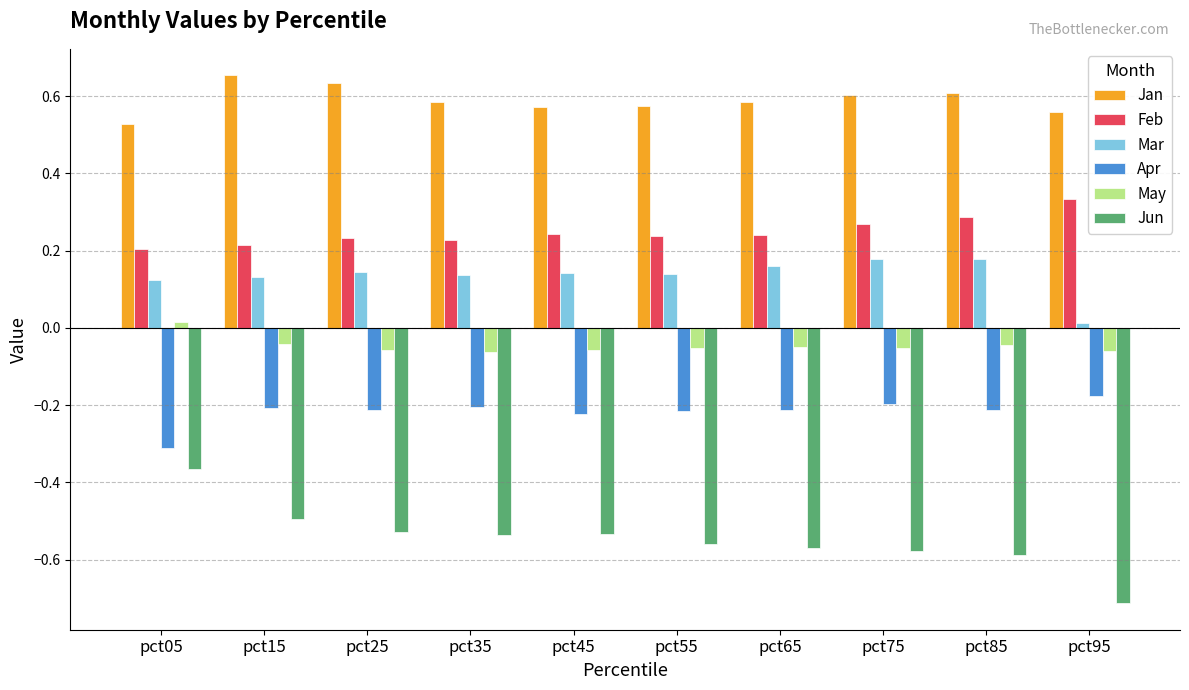

How many groups of bars are there?

10